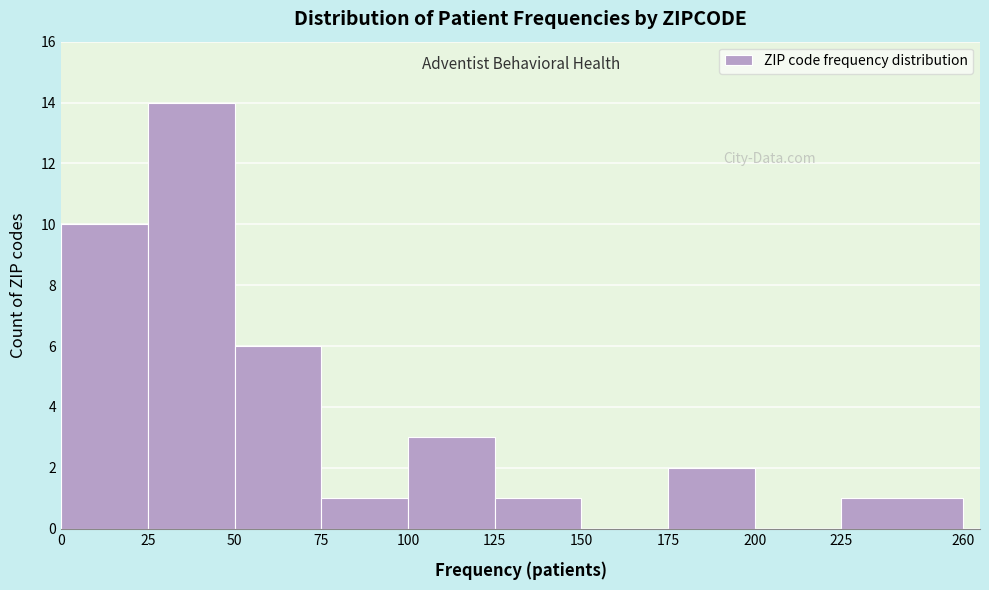

Which range on the x-axis has the tallest bar?

25 to 50